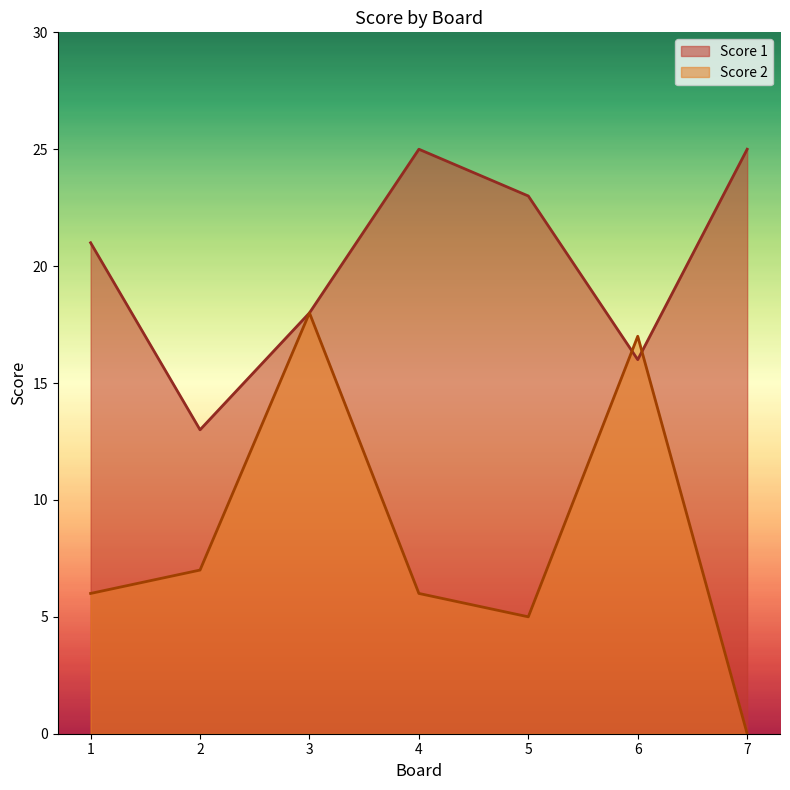

List the labels in order of Score 2 value, largest first.

3, 6, 2, 1, 4, 5, 7